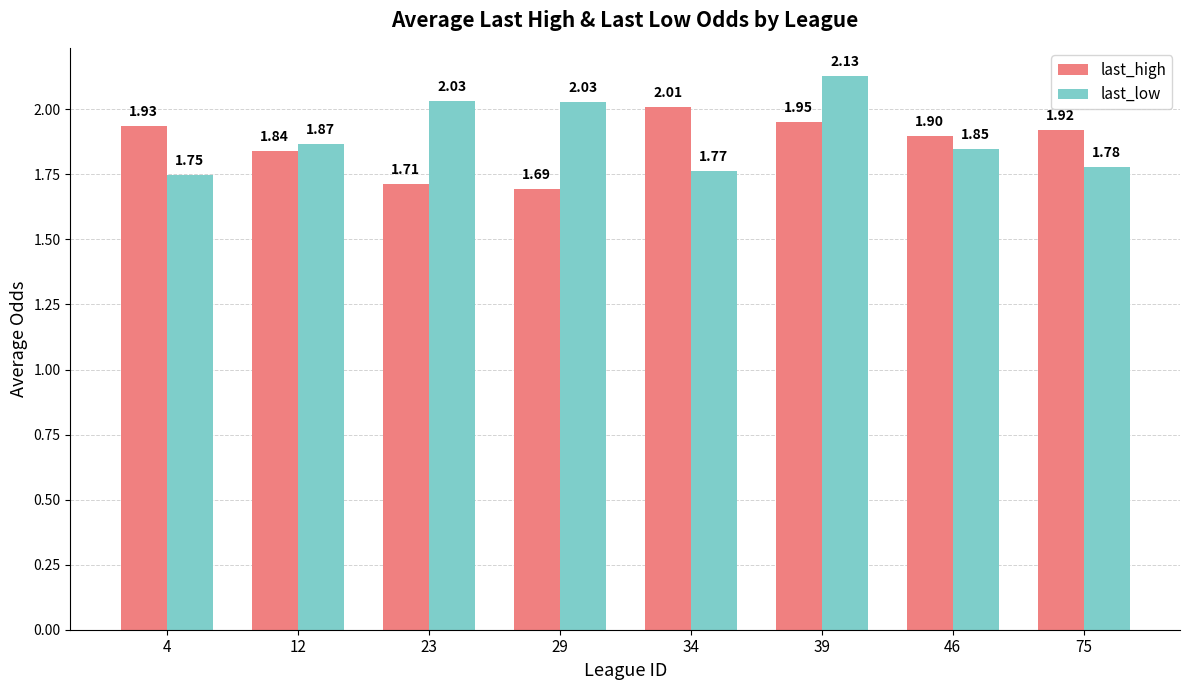

Which series has the largest range (max minus min)?

last_low